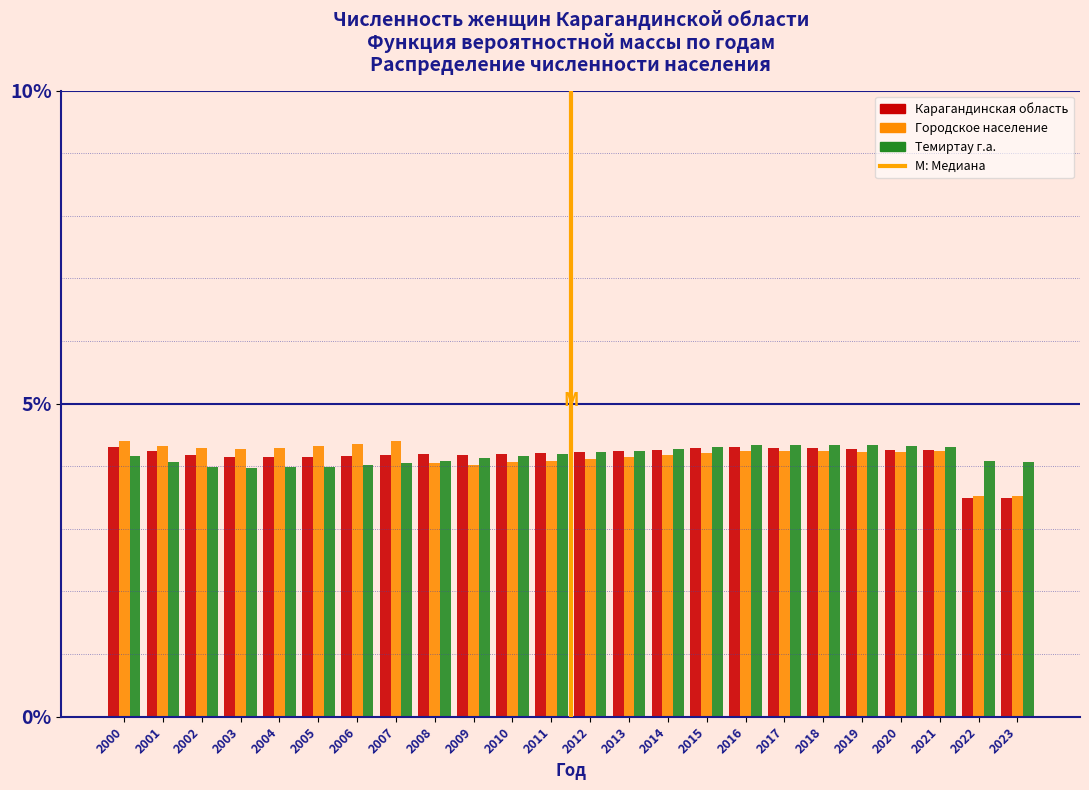

The value of Темиртау г.а. at 2023 is 2.1. True or false?

False